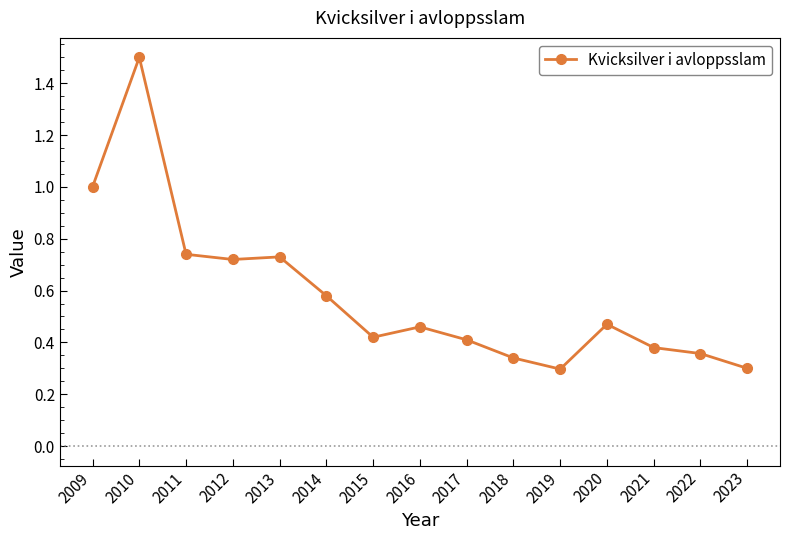

The chart shows a value of 0.2 at 2019. True or false?

False